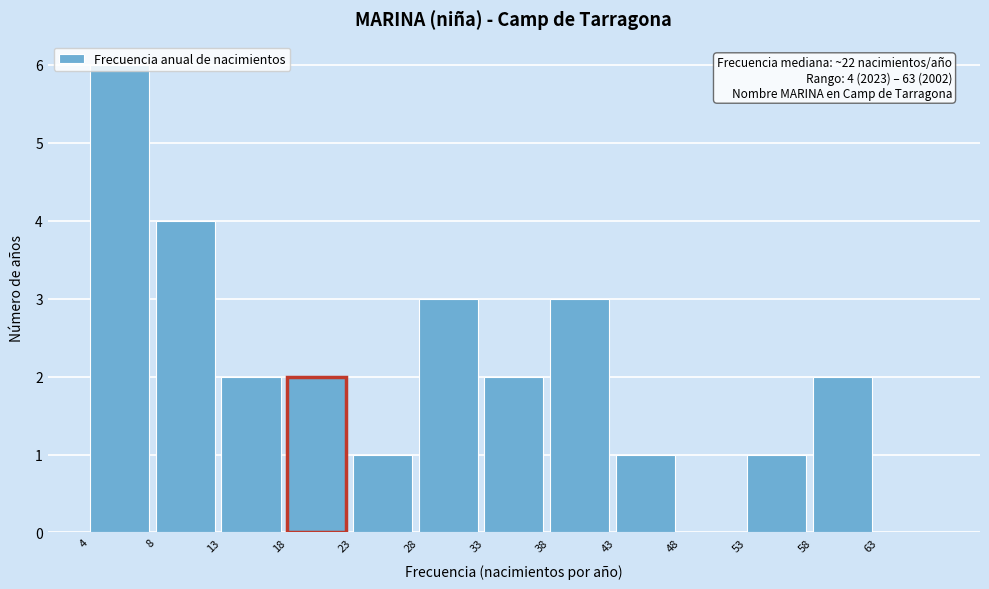

Which has a higher value, 63 or 33?

33